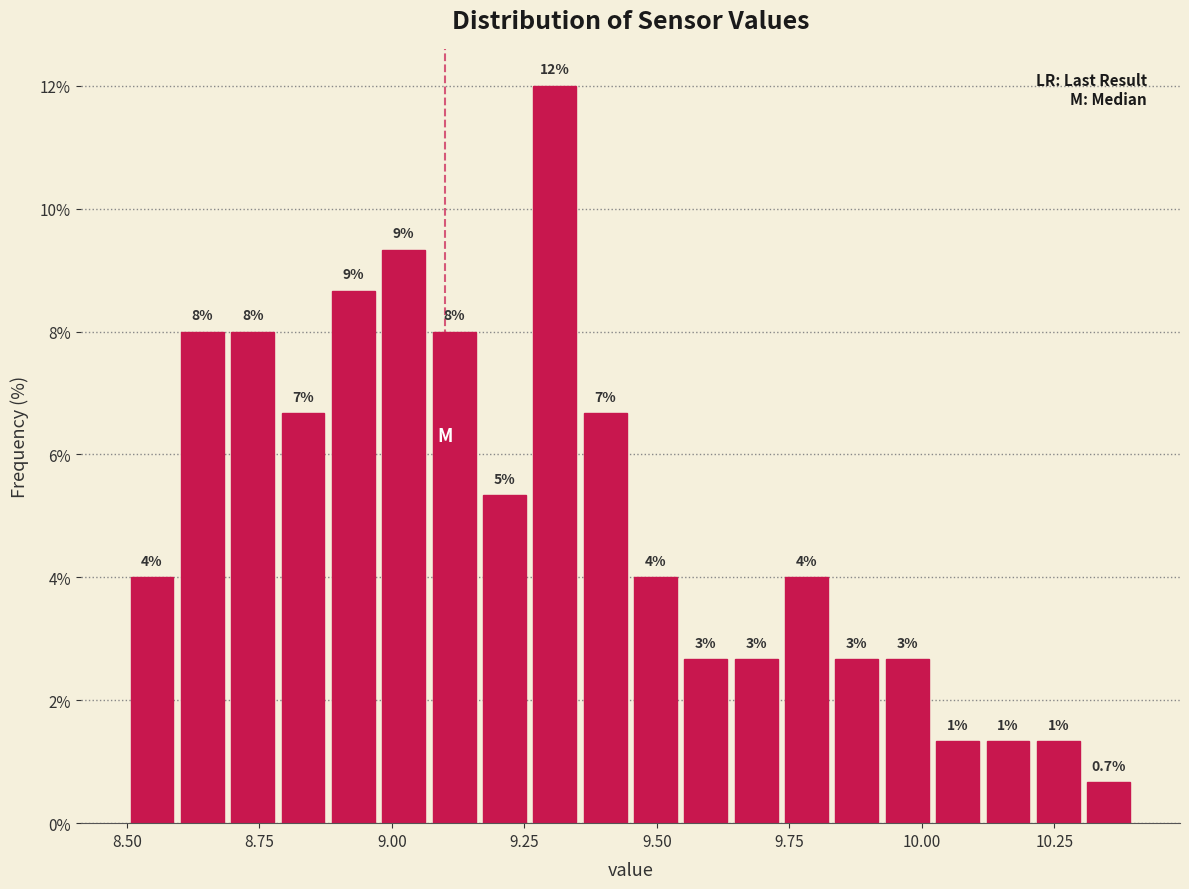

Read against the x-axis, roughly where is the centre of the tallest bar?

9.30